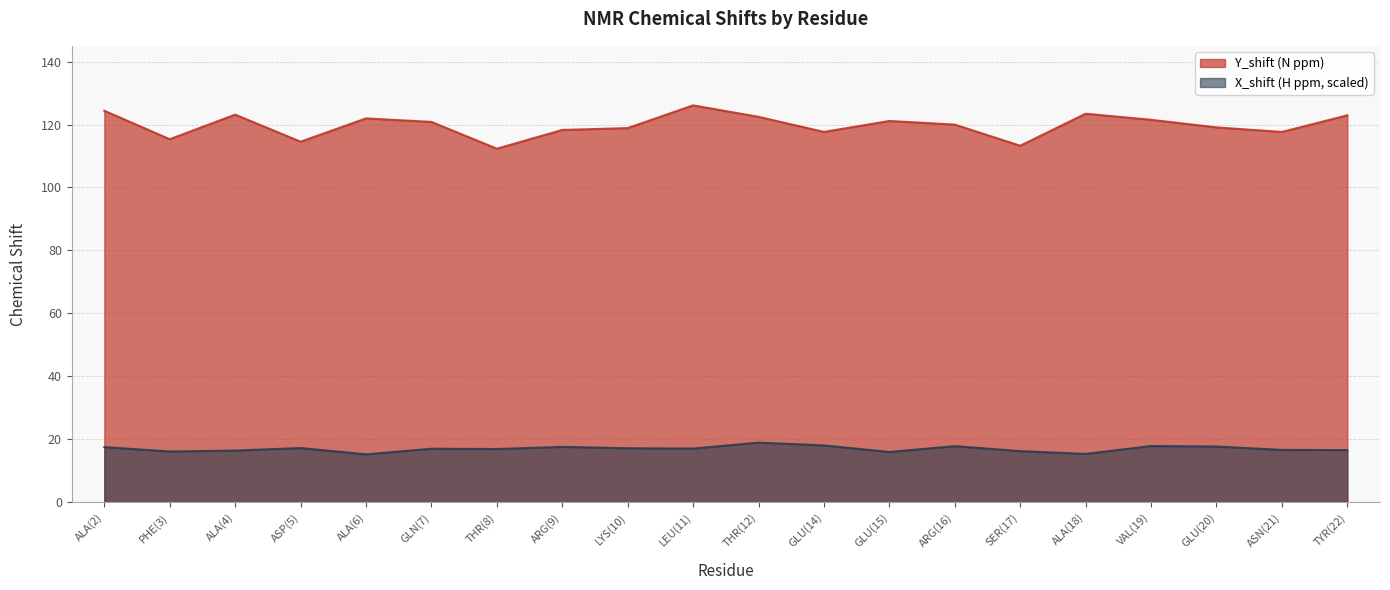

What is the difference between the second highest and second lowest values in the Y_shift series?

11.1